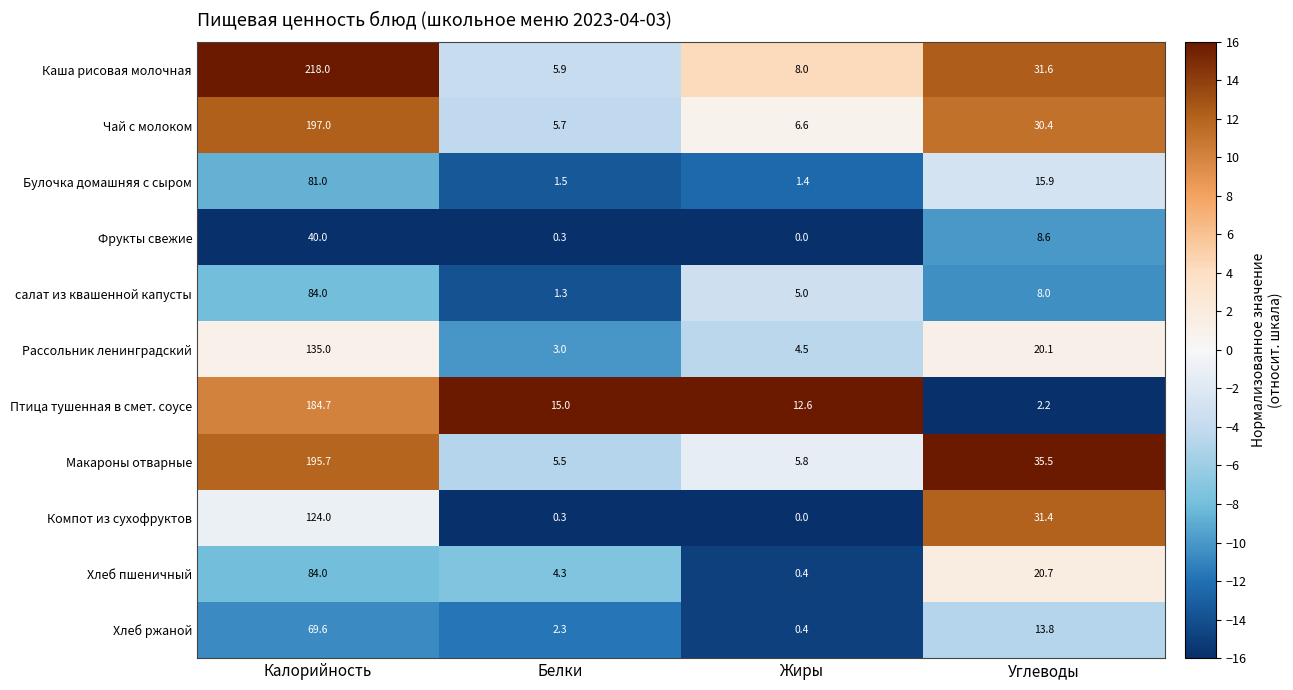

List the labels in order of Рассольник ленинградский value, largest first.

Калорийность, Углеводы, Жиры, Белки